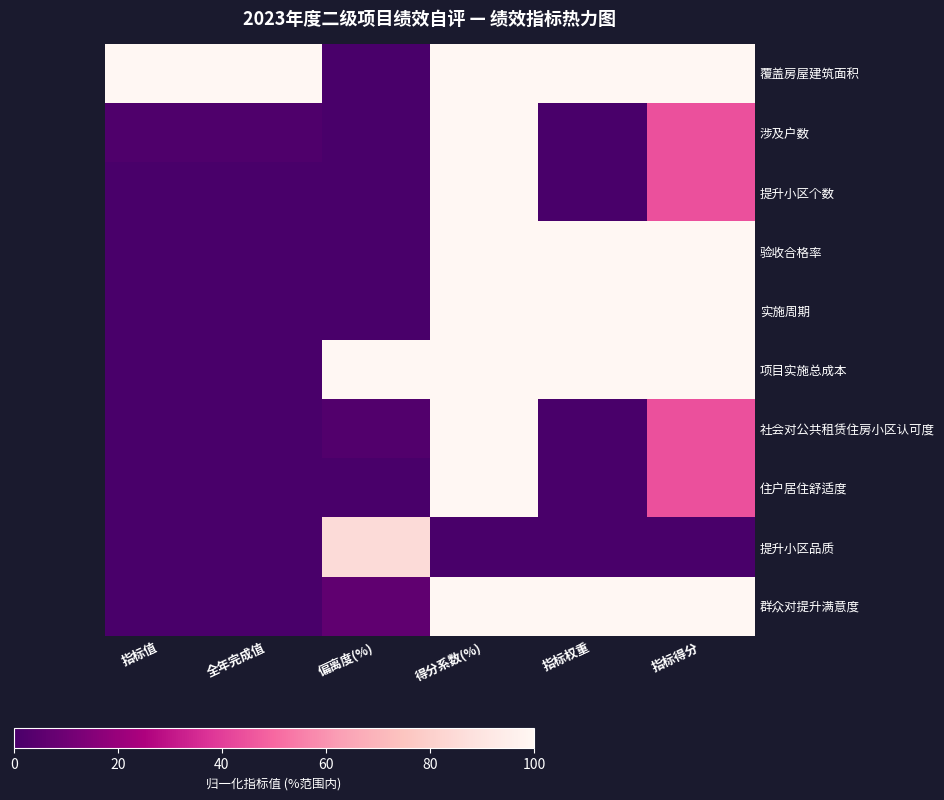

Rank the series at 指标值 from lowest to highest value.

住户居住舒适度, 提升小区品质, 提升小区个数, 实施周期, 社会对公共租赁住房小区认可度, 群众对提升满意度, 验收合格率, 项目实施总成本, 涉及户数, 覆盖房屋建筑面积